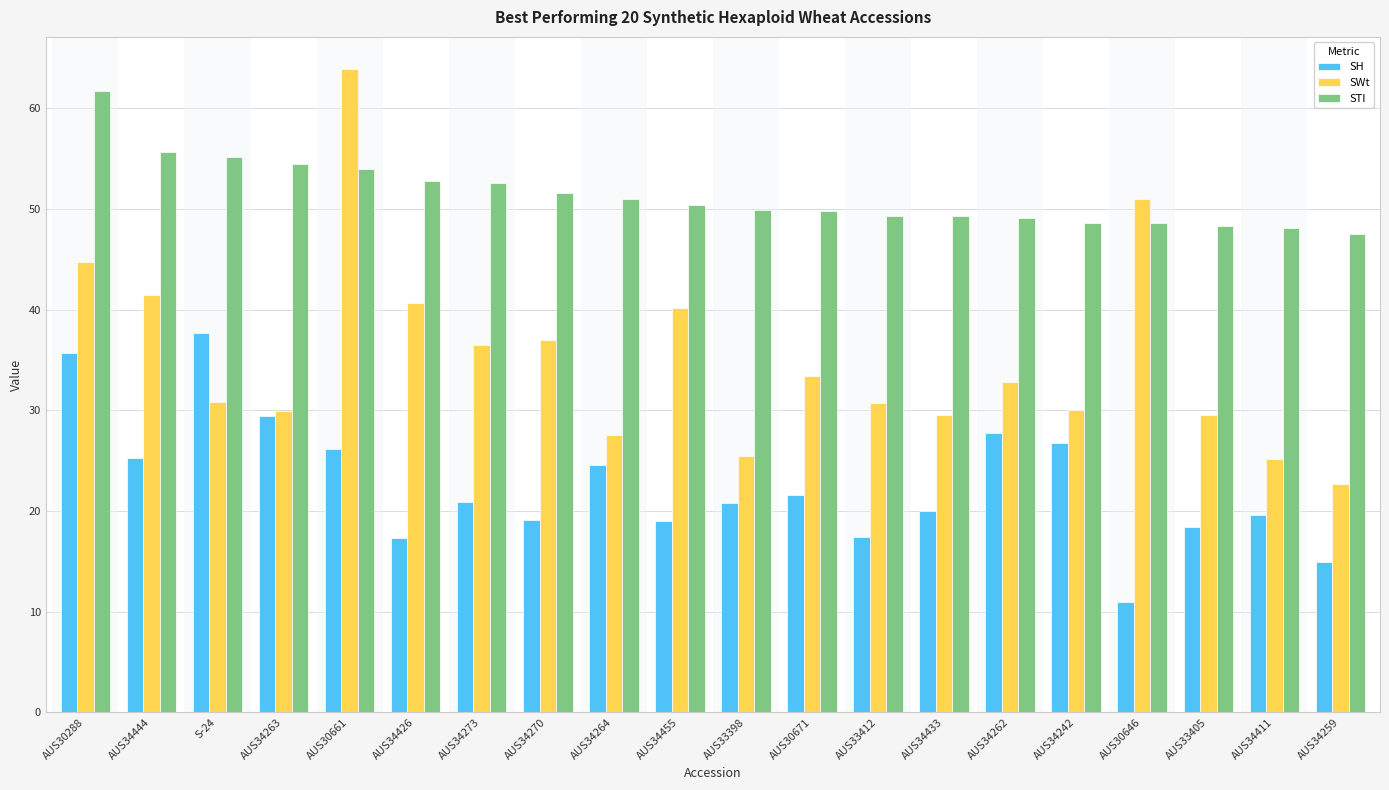

List the series in order of their overall mean, highest first.

STI, SWt, SH